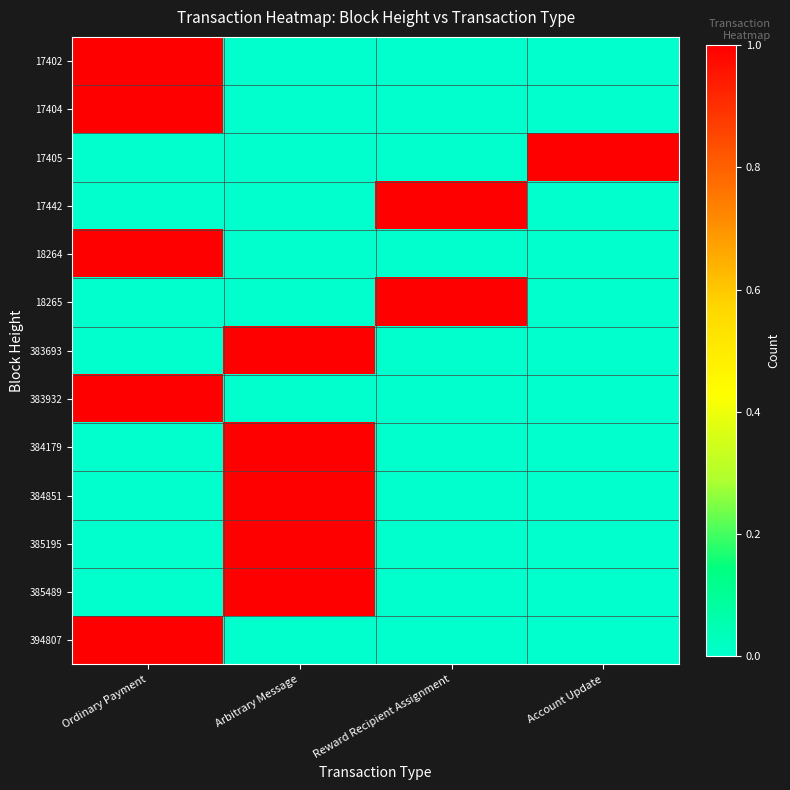

At Arbitrary Message, list the series in order from largest to smallest.

383693, 384179, 384851, 385195, 385489, 17402, 17404, 17405, 17442, 18264, 18265, 383932, 394807